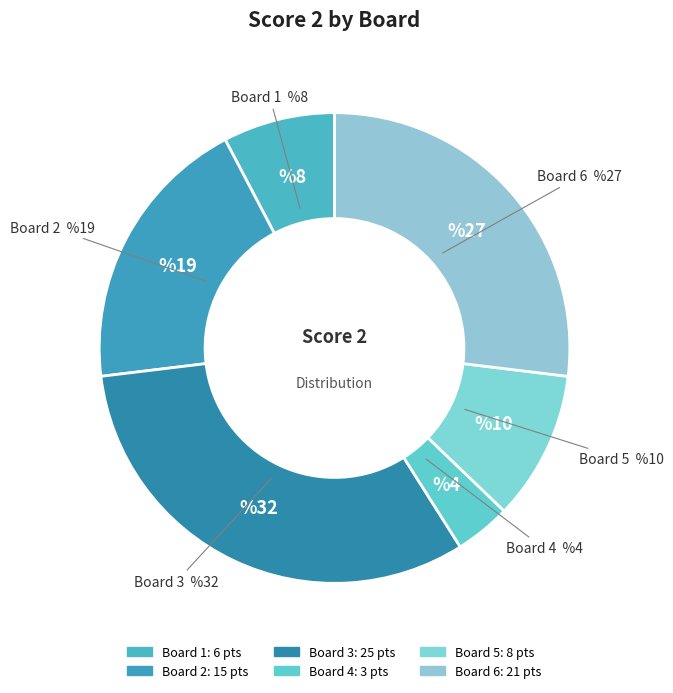

What is the largest slice in the pie chart?

Board 3